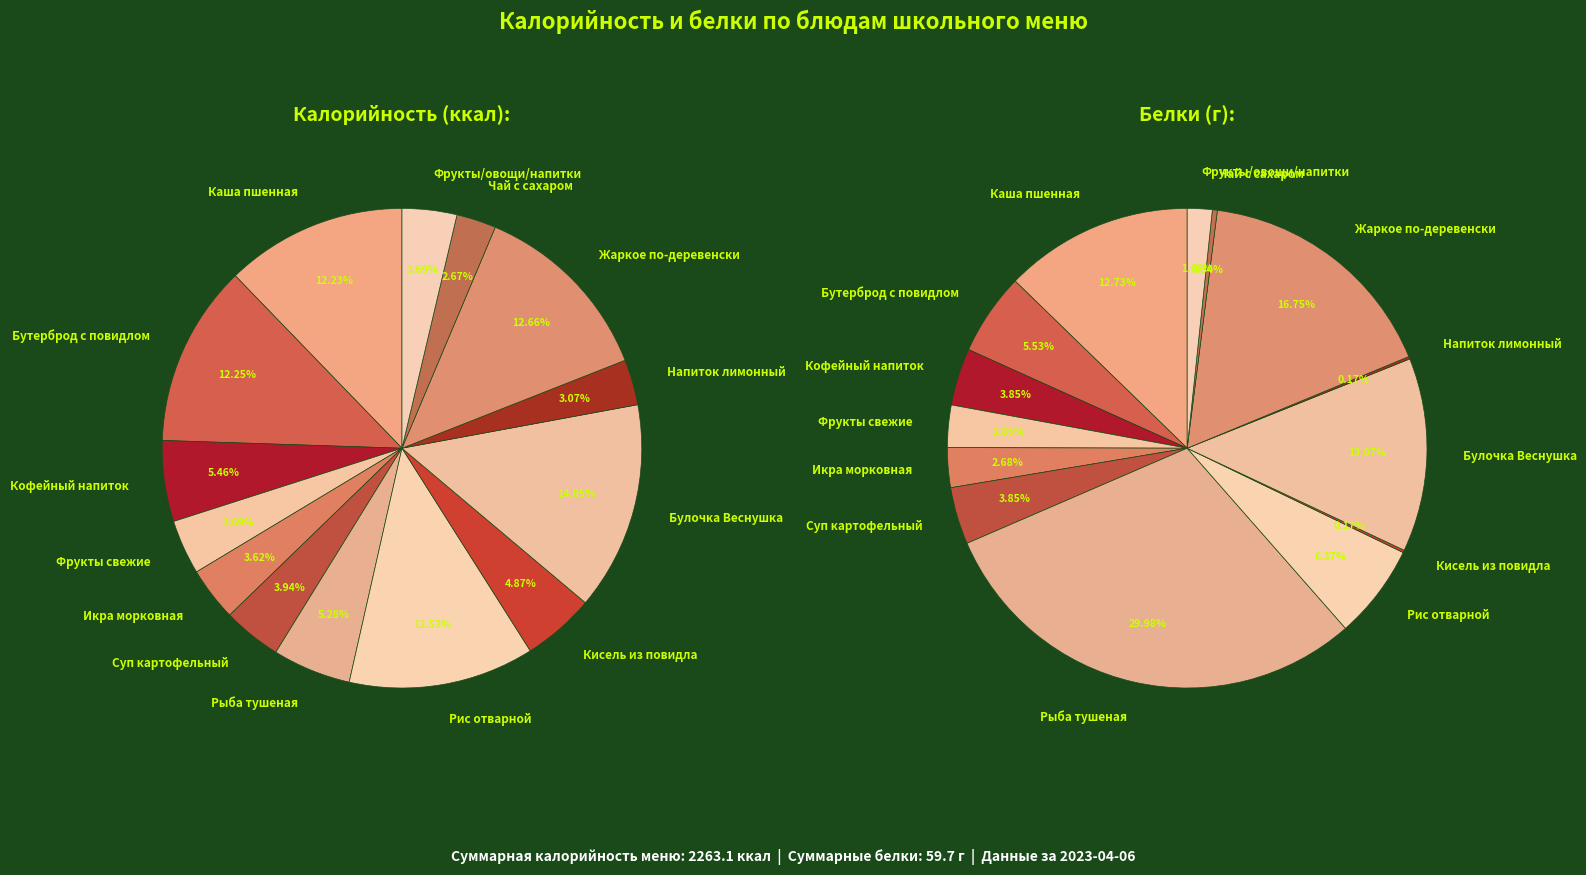

Does Бутерброд с повидлом represent more than half of the total?

No